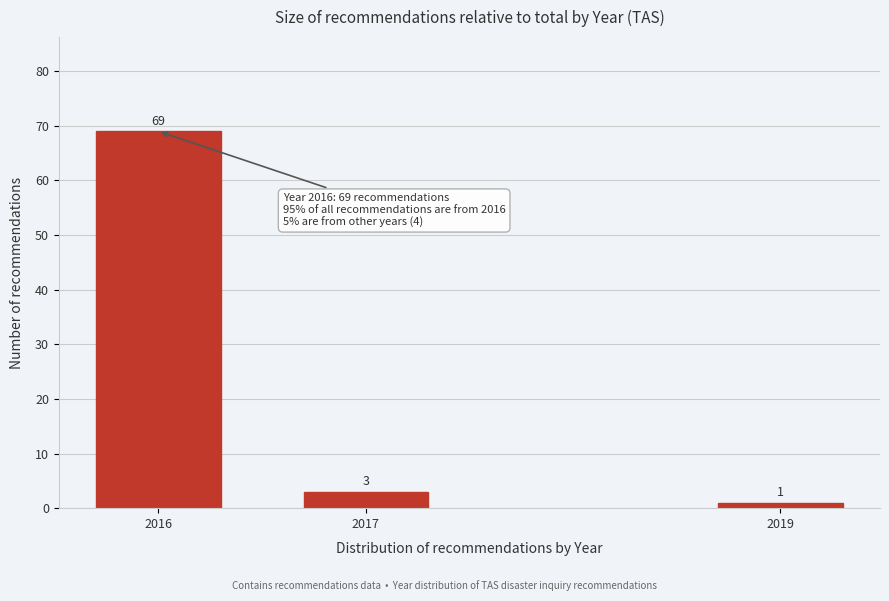

Reading left to right, extract all data points from this chart.

69	3	1